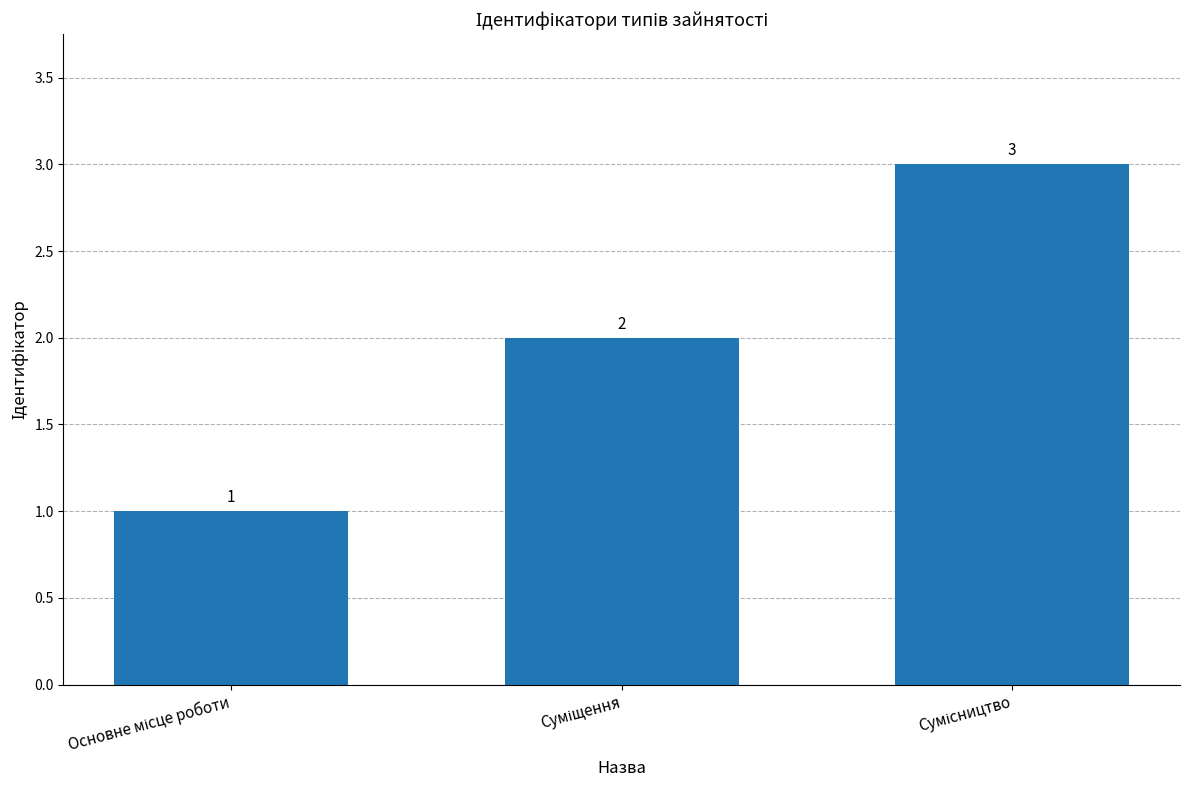

How many distinct data groups are displayed?

1